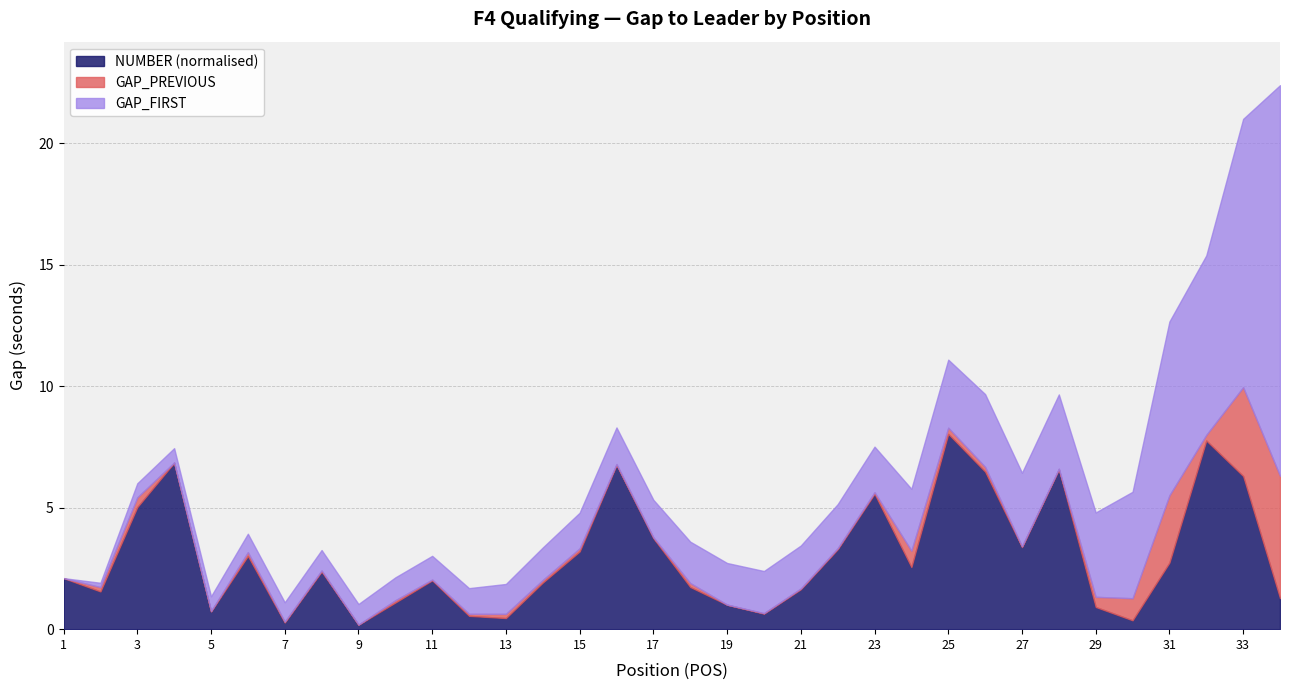

What is the sum of all GAP_PREVIOUS values?

16.1